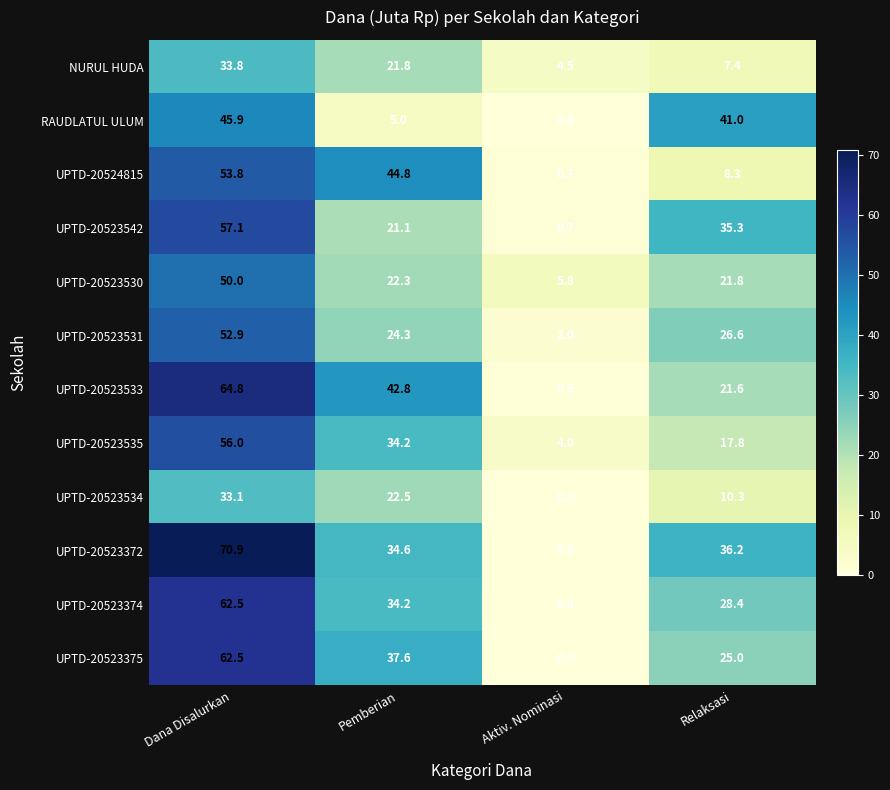

How many distinct data groups are displayed?

12